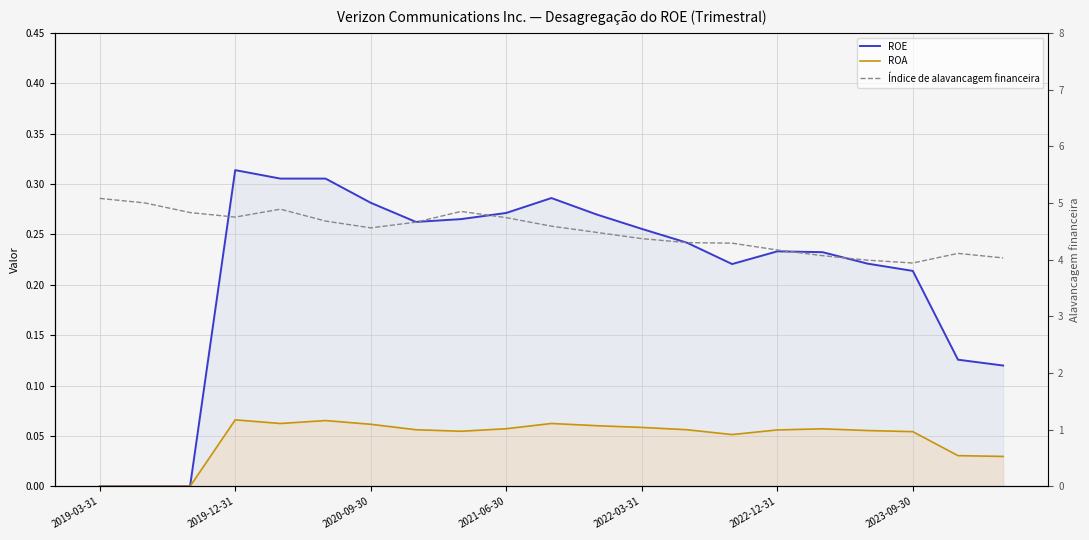

Where is ROE nearest to the value 0?

2019-03-31